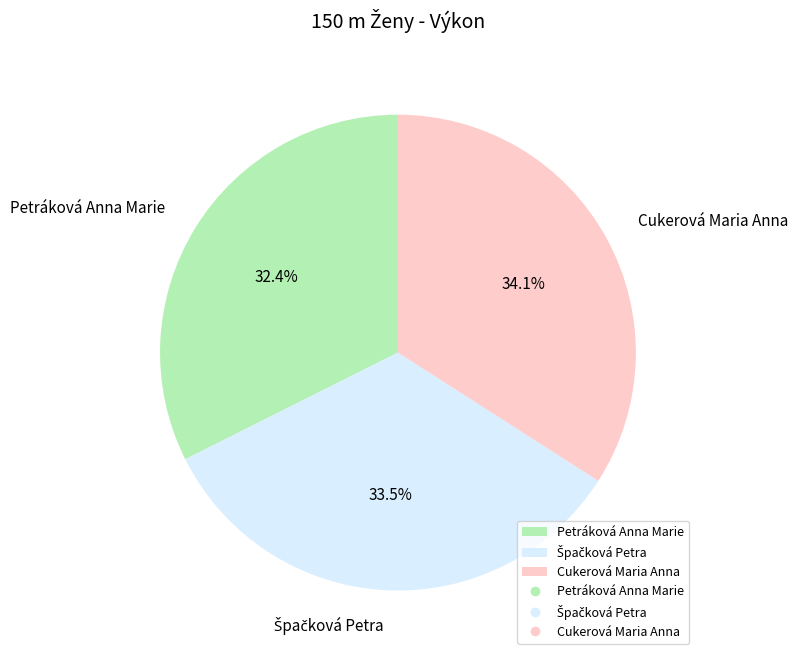

Does any single category account for the majority?

No